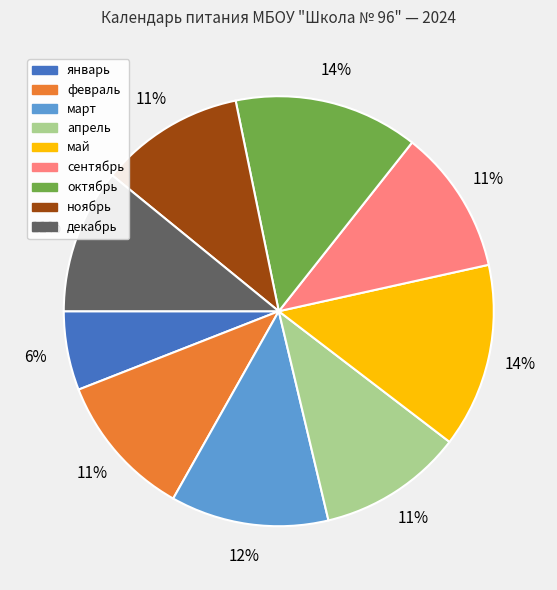

Which slice is the smallest?

январь